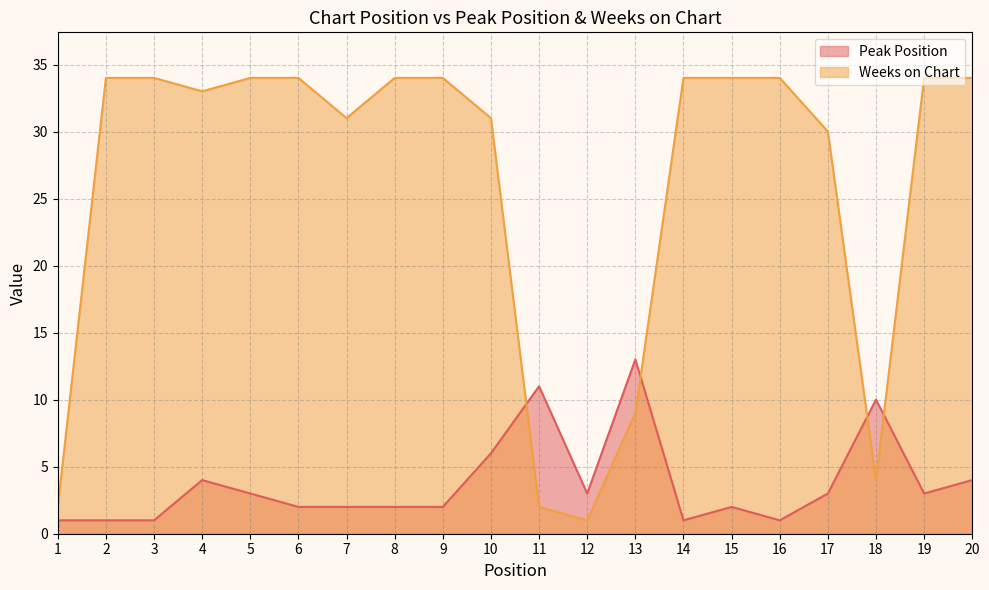

True or false: Peak Position has more than 1 points higher than both neighbors.

True